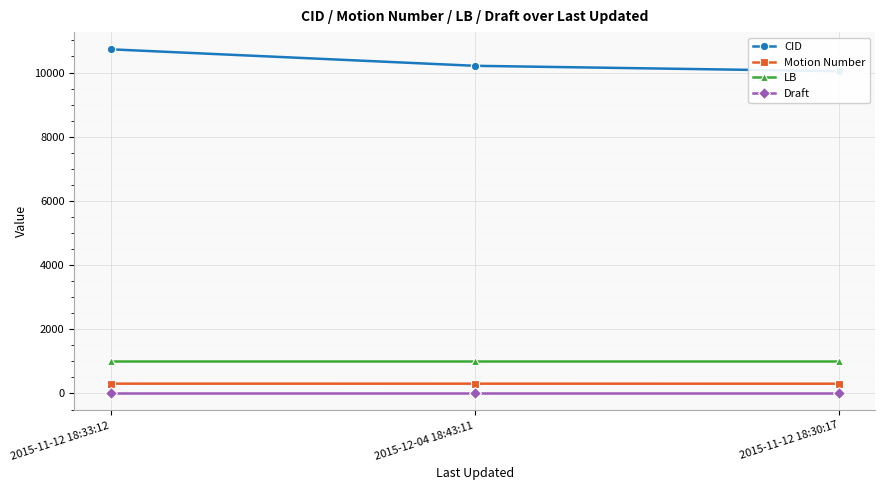

At 2015-11-12 18:33:12, list the series in order from smallest to largest.

Draft, Motion Number, LB, CID